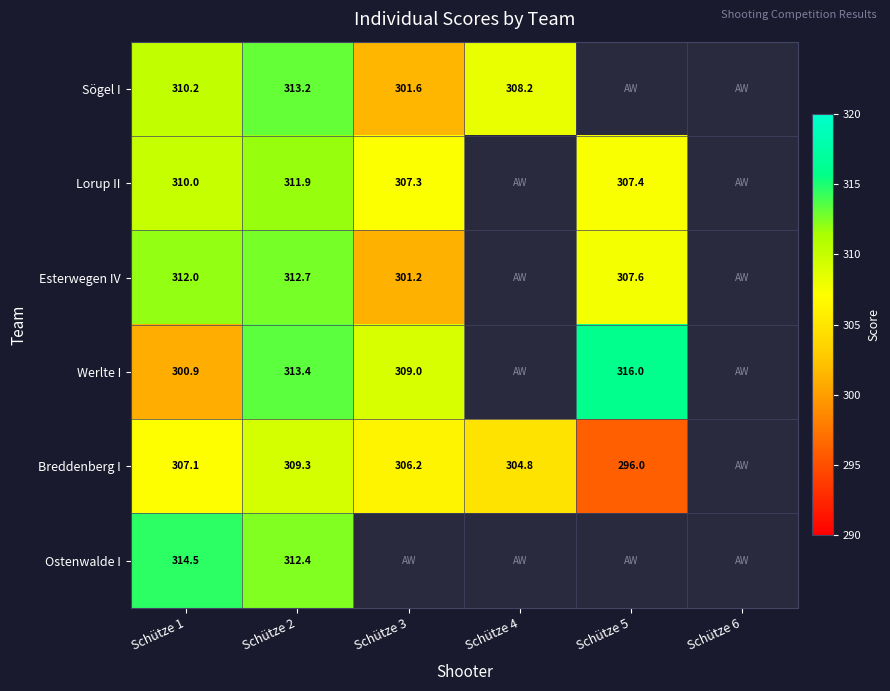

Rank the series at Schütze 1 from highest to lowest value.

Ostenwalde I, Esterwegen IV, Sögel I, Lorup II, Breddenberg I, Werlte I